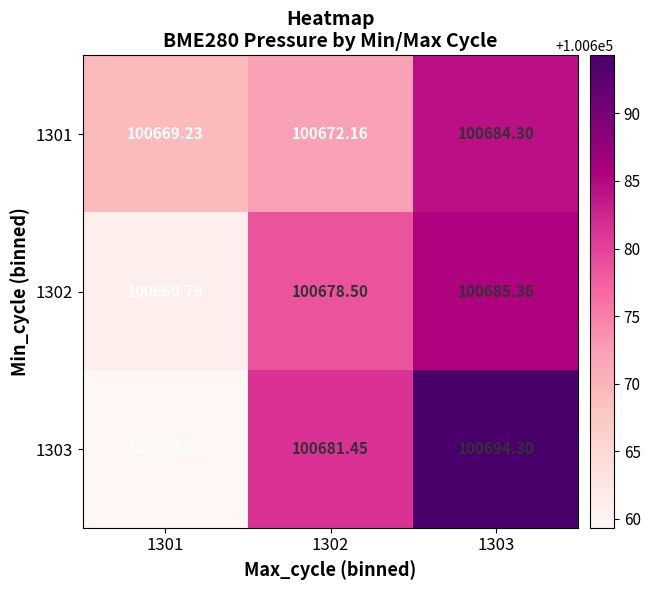

Is the value of 1302 at 1303 greater than the value of 1303 at 1301?

Yes